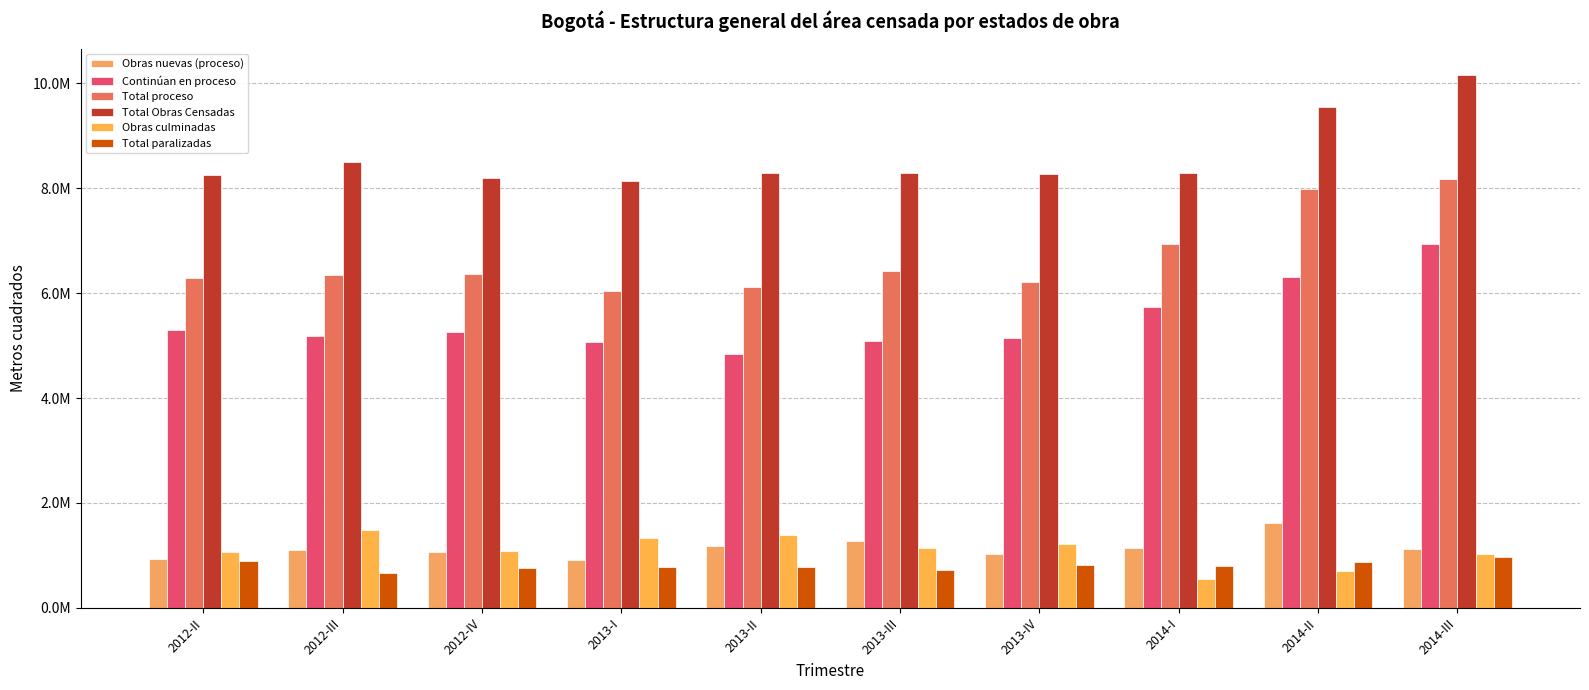

Reading right to left, extract all data points from this chart.

Obras nuevas (proceso): 2014-III=1128633	2014-II=1627346	2014-I=1141308	2013-IV=1019292	2013-III=1282821	2013-II=1180154	2013-I=904281	2012-IV=1060733	2012-III=1097616	2012-II=926278
Continúan en proceso: 2014-III=6943306	2014-II=6315061	2014-I=5739706	2013-IV=5150388	2013-III=5078255	2013-II=4846774	2013-I=5073952	2012-IV=5253182	2012-III=5184910	2012-II=5295194
Total proceso: 2014-III=8167454	2014-II=7978049	2014-I=6935080	2013-IV=6214378	2013-III=6421179	2013-II=6108965	2013-I=6036525	2012-IV=6362560	2012-III=6353097	2012-II=6279853
Total Obras Censadas: 2014-III=10153397	2014-II=9552016	2014-I=8287987	2013-IV=8267727	2013-III=8286861	2013-II=8283335	2013-I=8137060	2012-IV=8202675	2012-III=8501245	2012-II=8243186
Obras culminadas: 2014-III=1018703	2014-II=701018	2014-I=557969	2013-IV=1227379	2013-III=1147207	2013-II=1399336	2013-I=1323615	2012-IV=1084662	2012-III=1480441	2012-II=1068984
Total paralizadas: 2014-III=967240	2014-II=872949	2014-I=794938	2013-IV=825970	2013-III=718475	2013-II=775034	2013-I=776920	2012-IV=755453	2012-III=667707	2012-II=894349